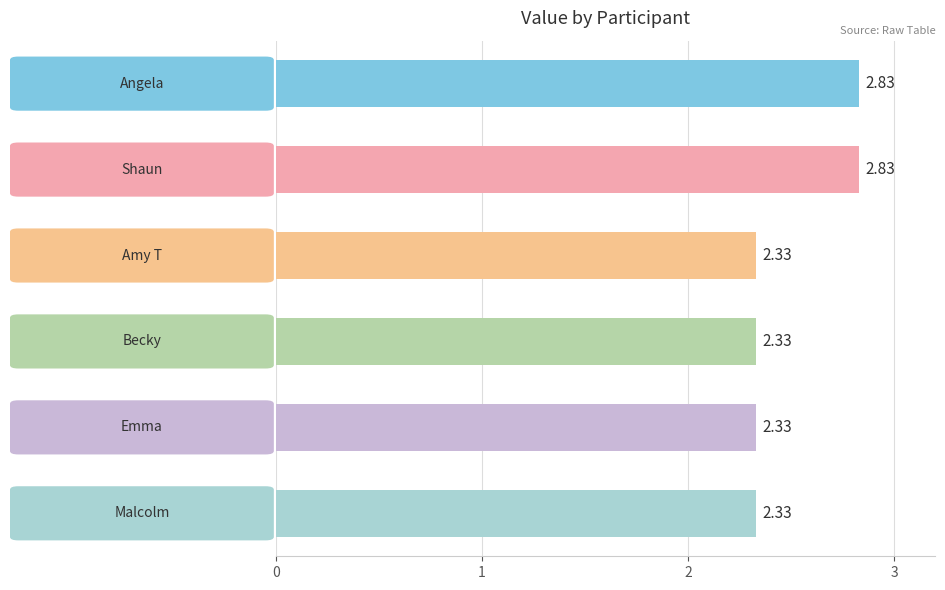

What is the sum of all values?

15.0